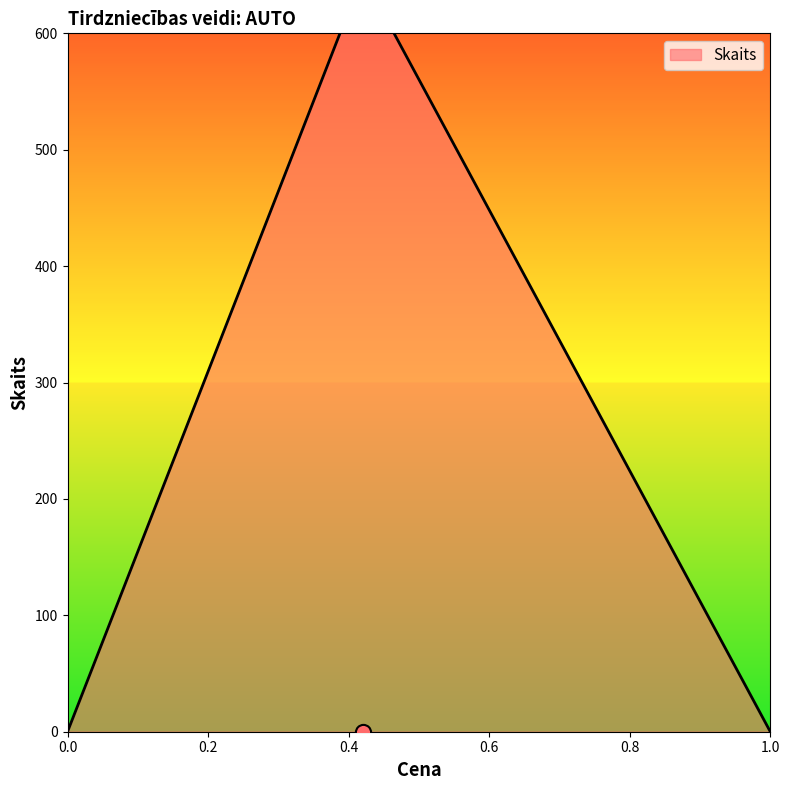

Which has a higher value, 0.42 or 0.42?

0.42